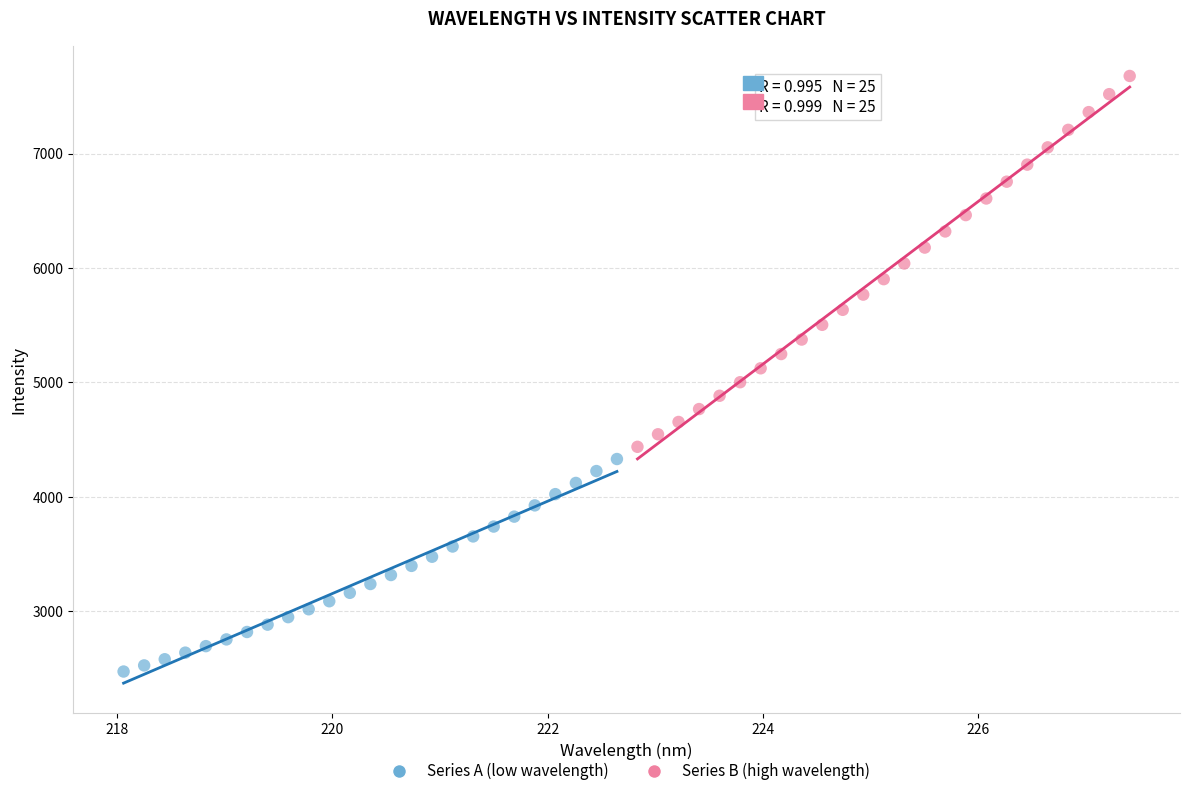

Which series contains the highest Y value?

Series B (high wavelength)